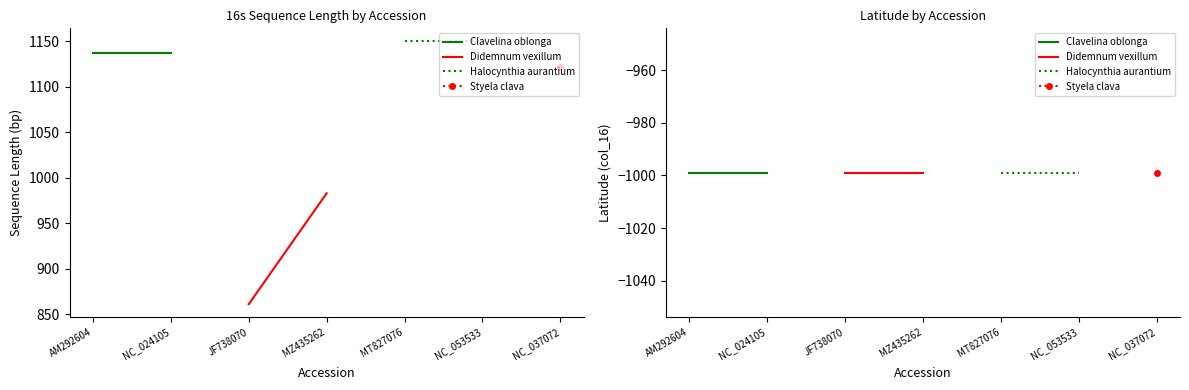

How many data points does each series have?

7